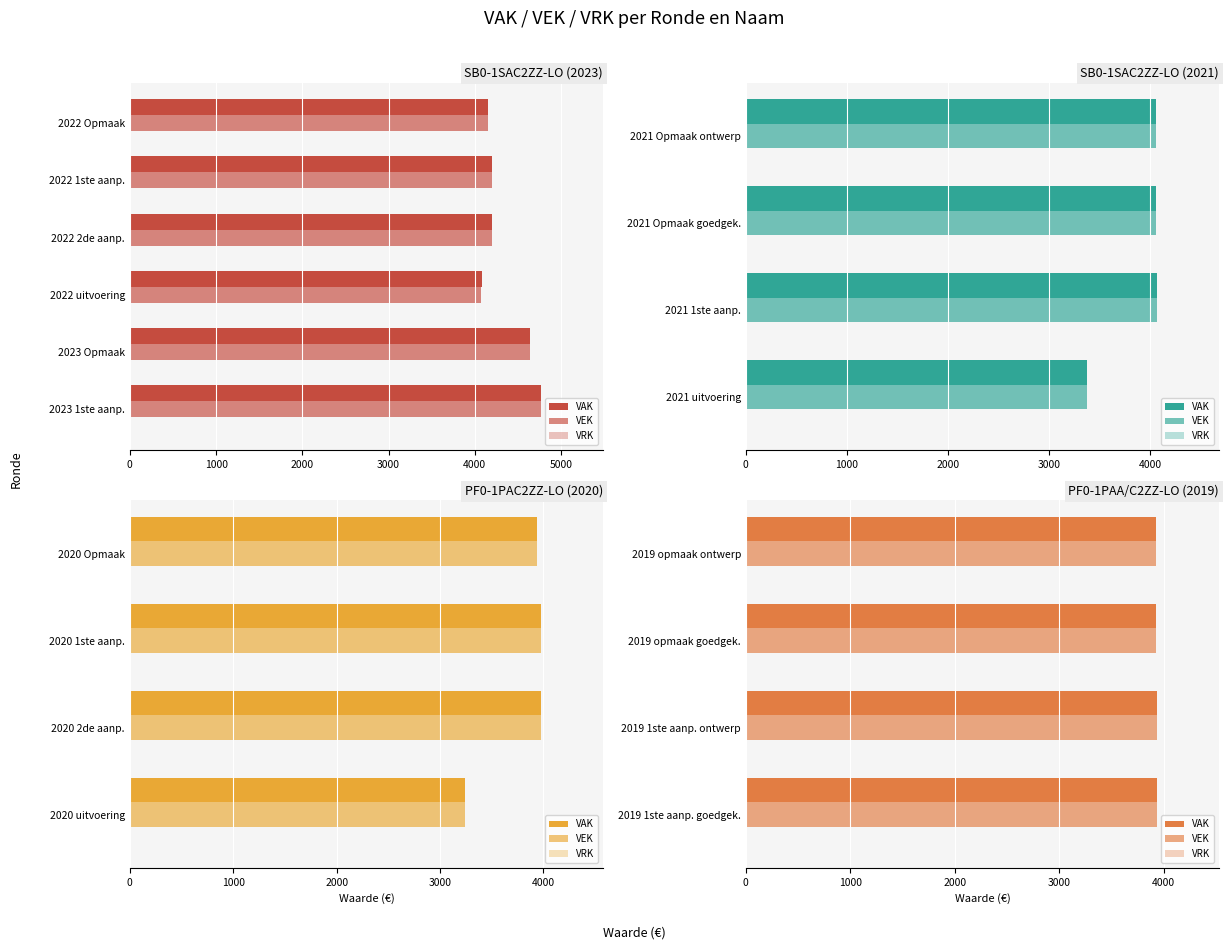

What is the average value of the VAK series?

3932.5